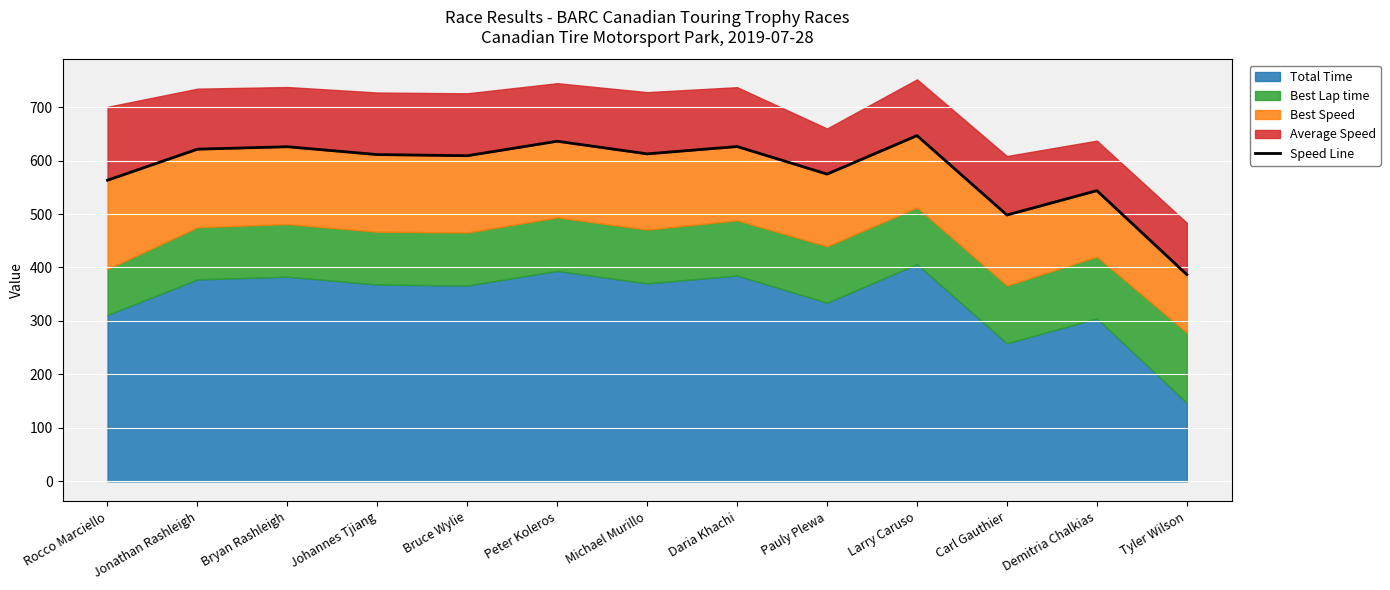

The chart shows a value of 563.2 at Rocco Marciello. True or false?

True